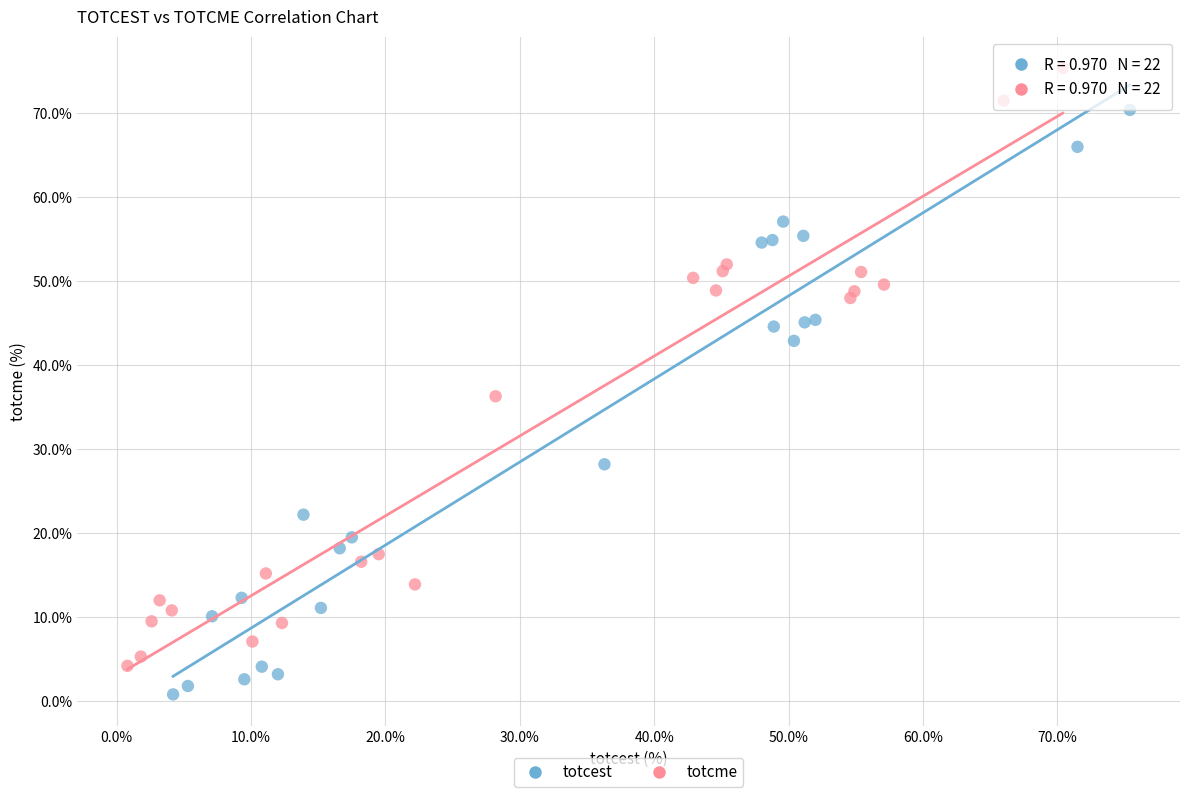

Which series contains the highest Y value?

totcme